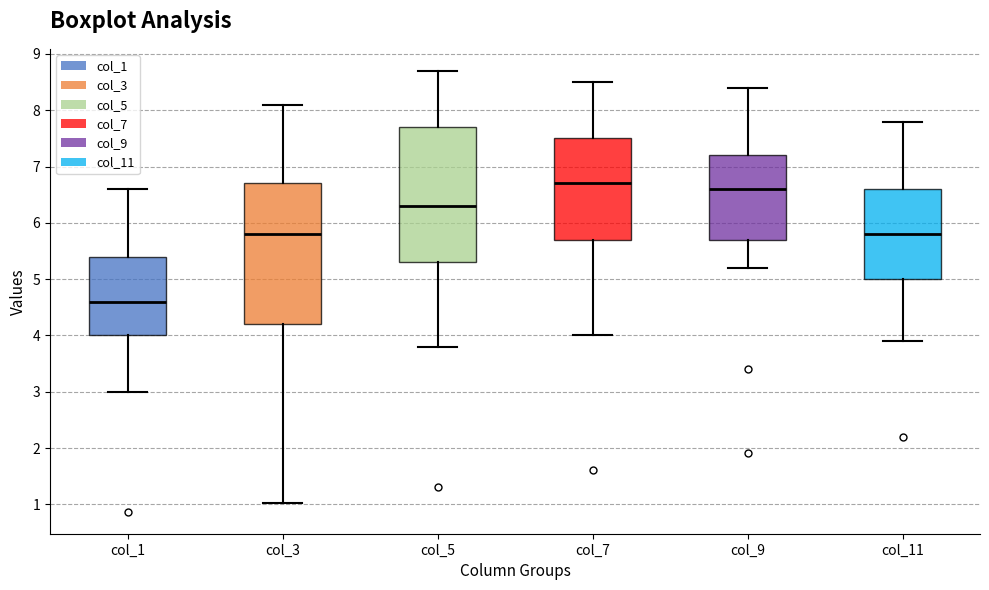

Which box's median line is the highest?

col_7